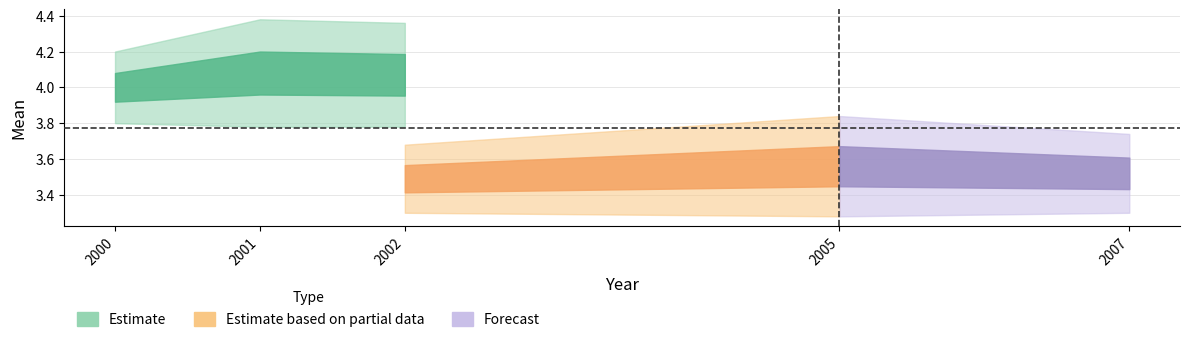

What is the value of the sd1 point at the 2nd from the left?

0.3